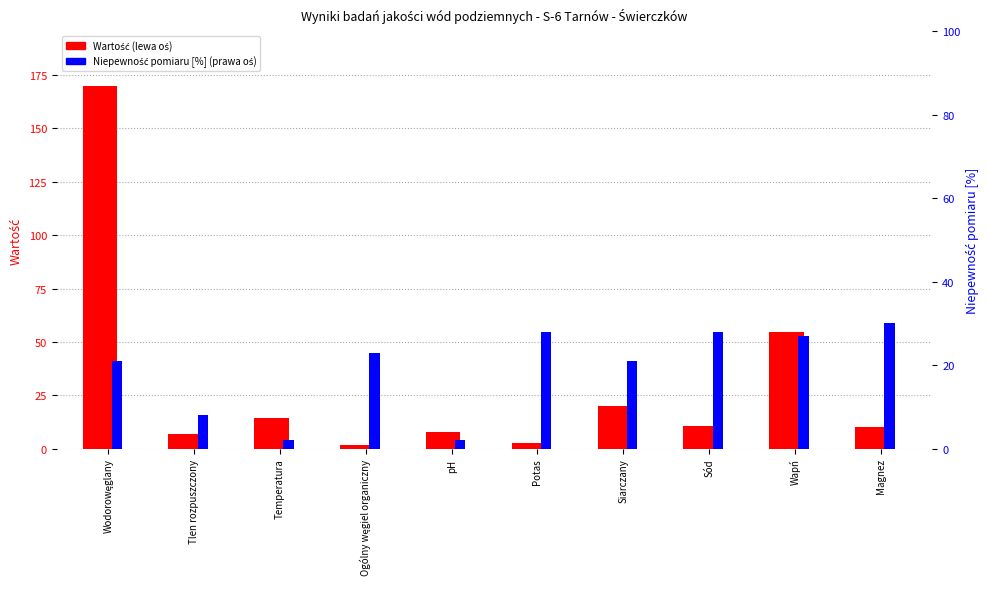

How many bars are there in each group?

2